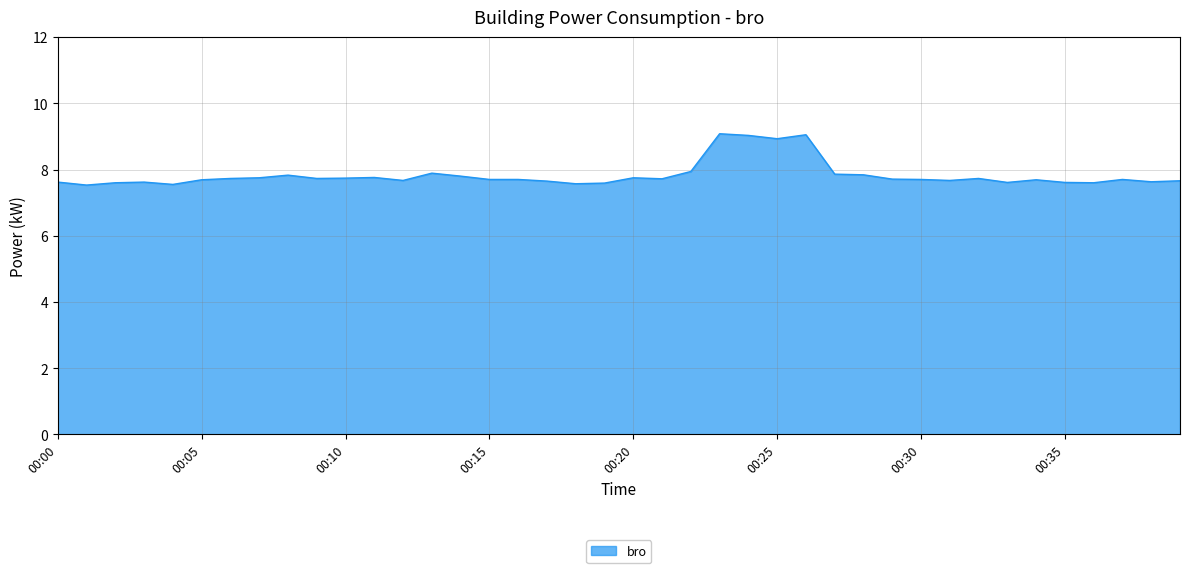

How many lines are shown in the chart?

1